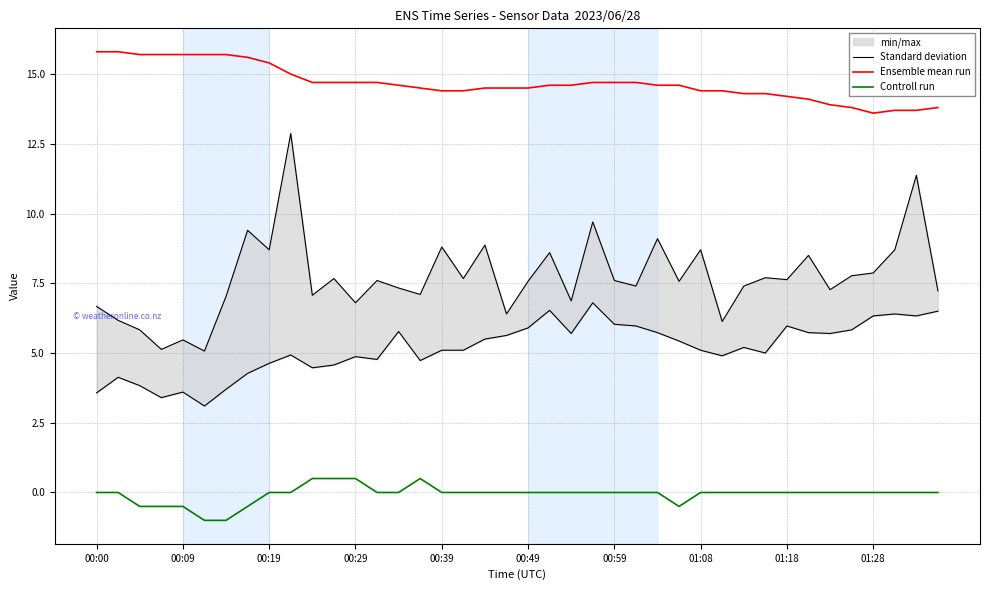

True or false: Controll run and Ensemble mean run intersect in this chart.

False